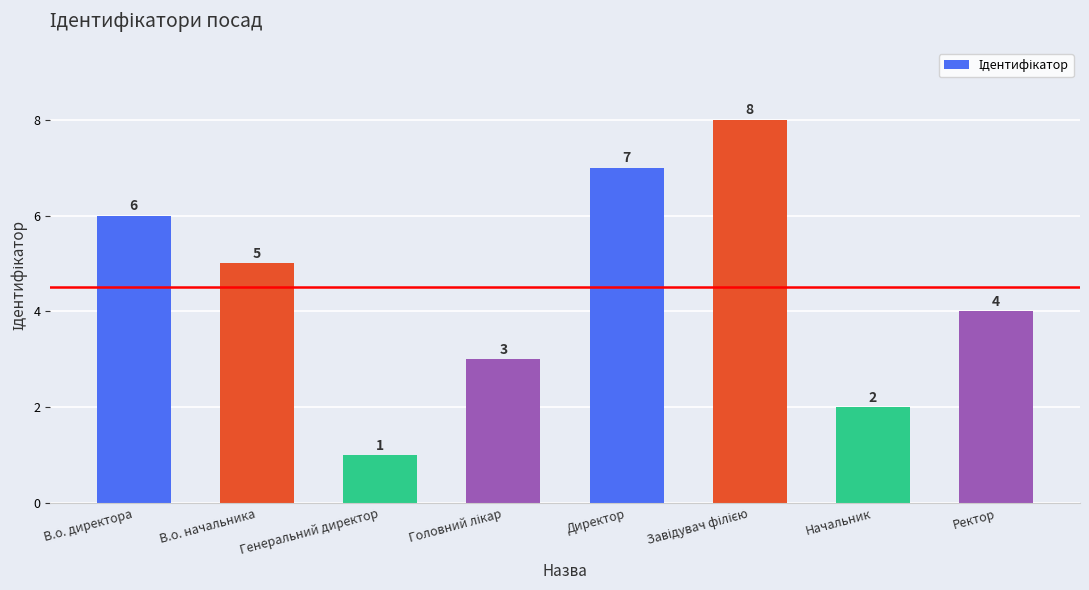

Which label corresponds to the smallest value in the chart?

Генеральний директор